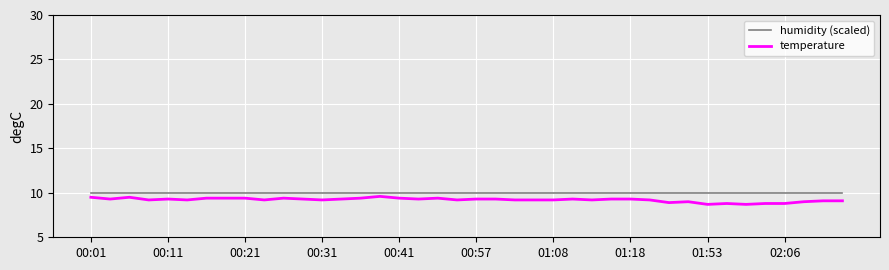

What is the maximum value for temperature?

9.6